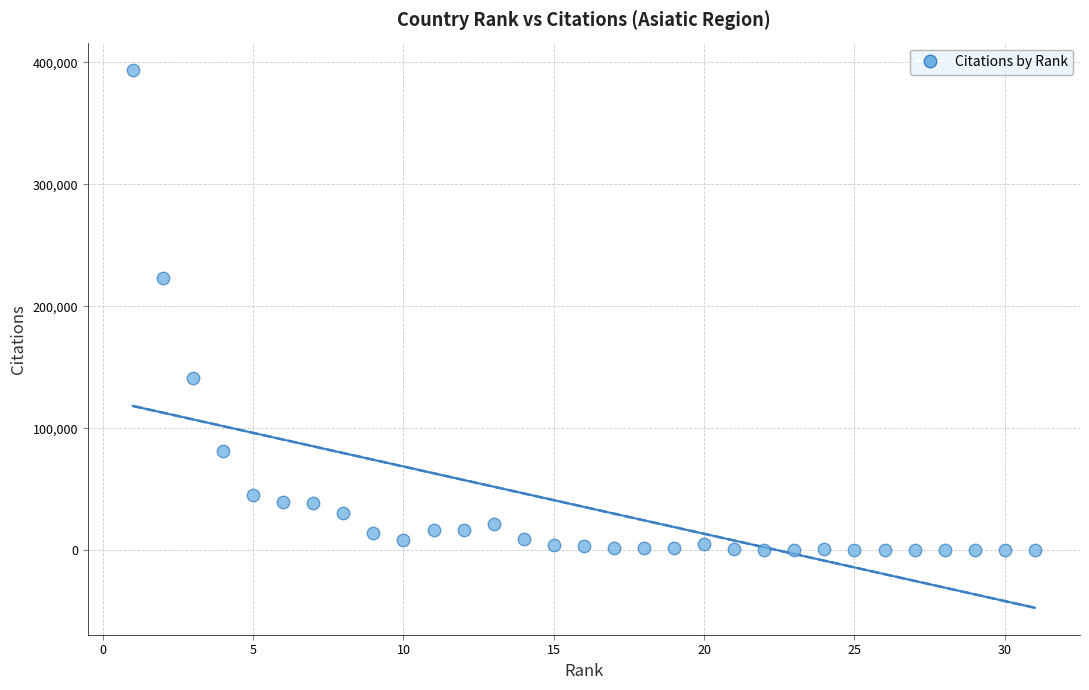

What is the range of Y values (max minus min)?

394176